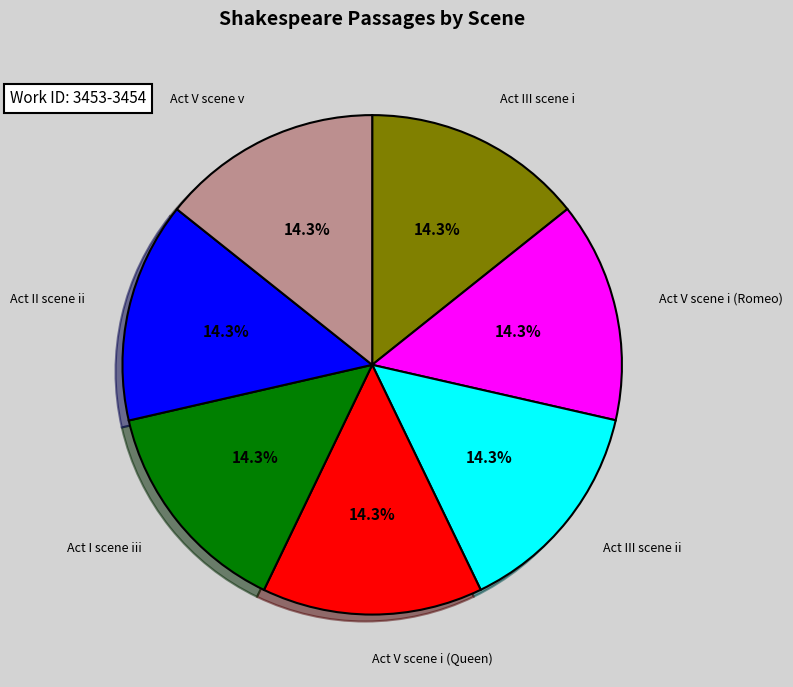

How many segments does this pie chart have?

7